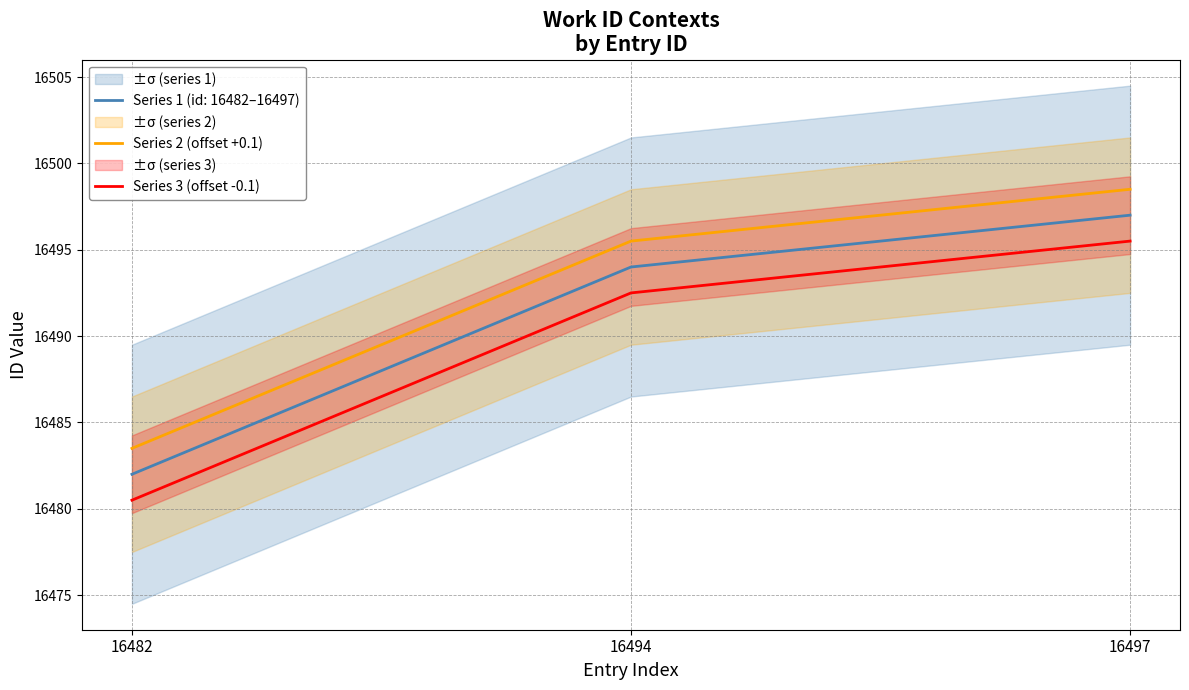

Which series has the largest total across all categories?

Series 2 (offset +0.1)